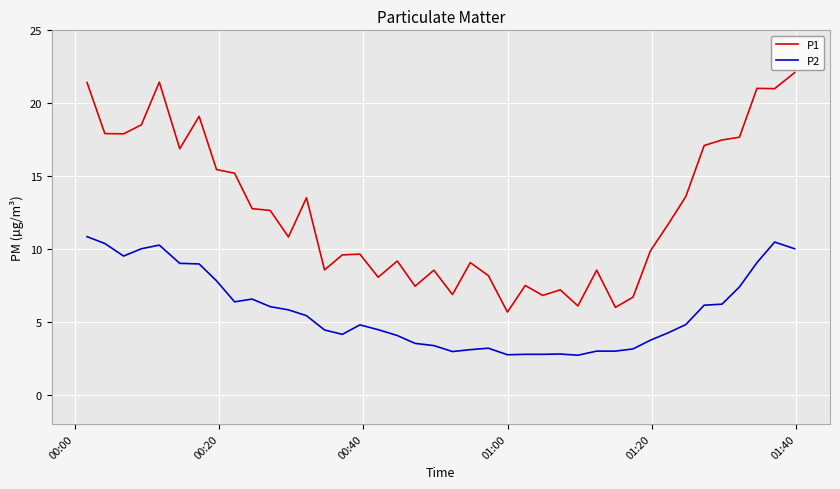

Which series has the widest spread of values?

P1